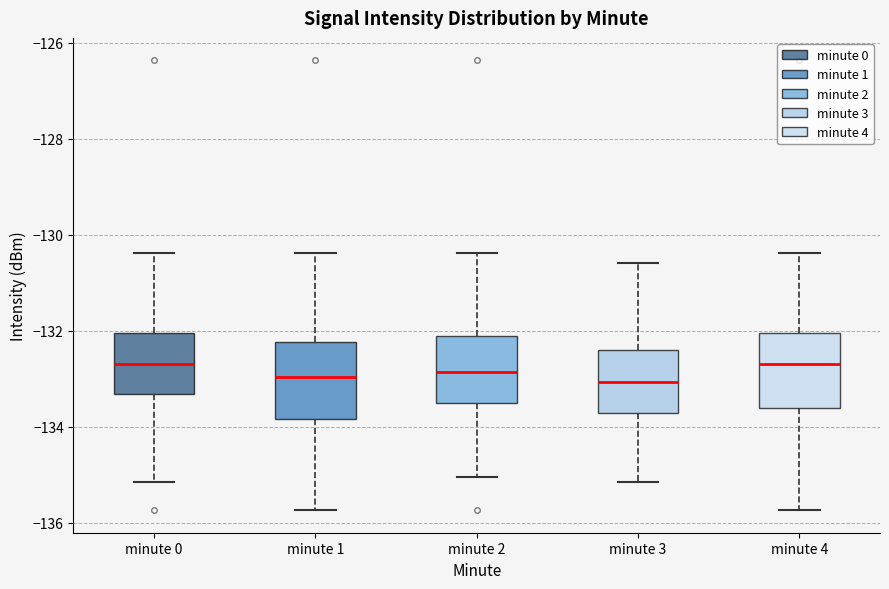

Where does the lower whisker of the box for minute 3 end on the y-axis? The values are not printed on the chart, so give them approximately, as read against the axis.

-135.2